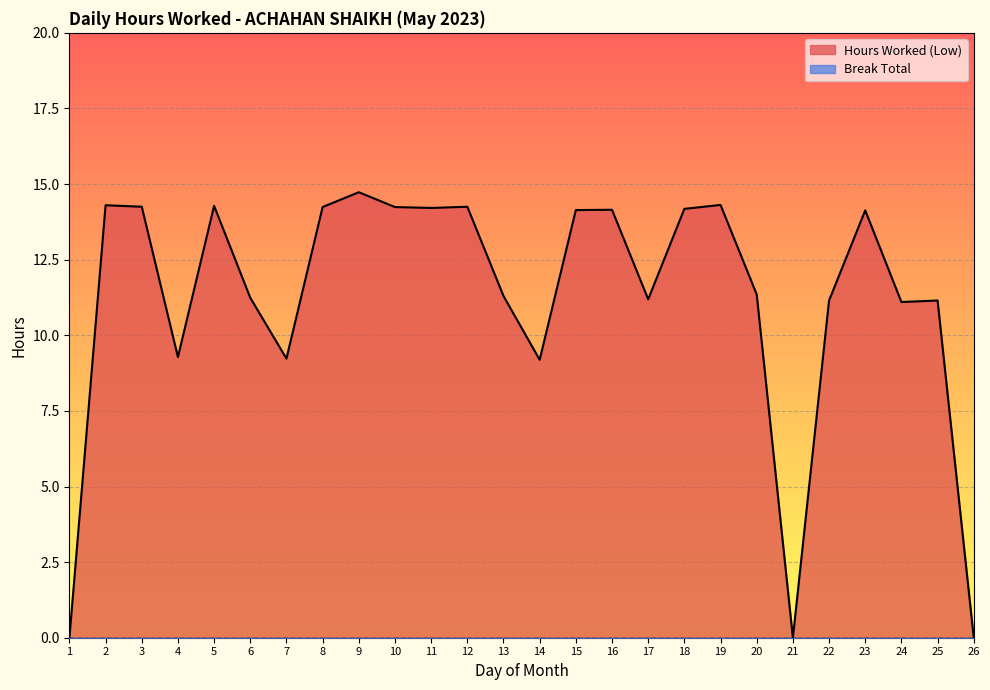

Count the number of values greater than 14.

13